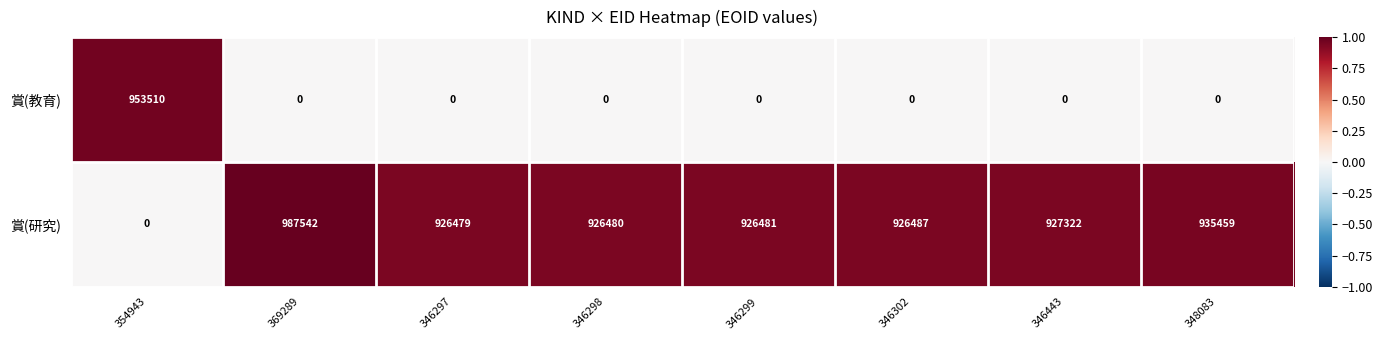

Is it true that 賞(研究) equals 1392550 at 348083?

False